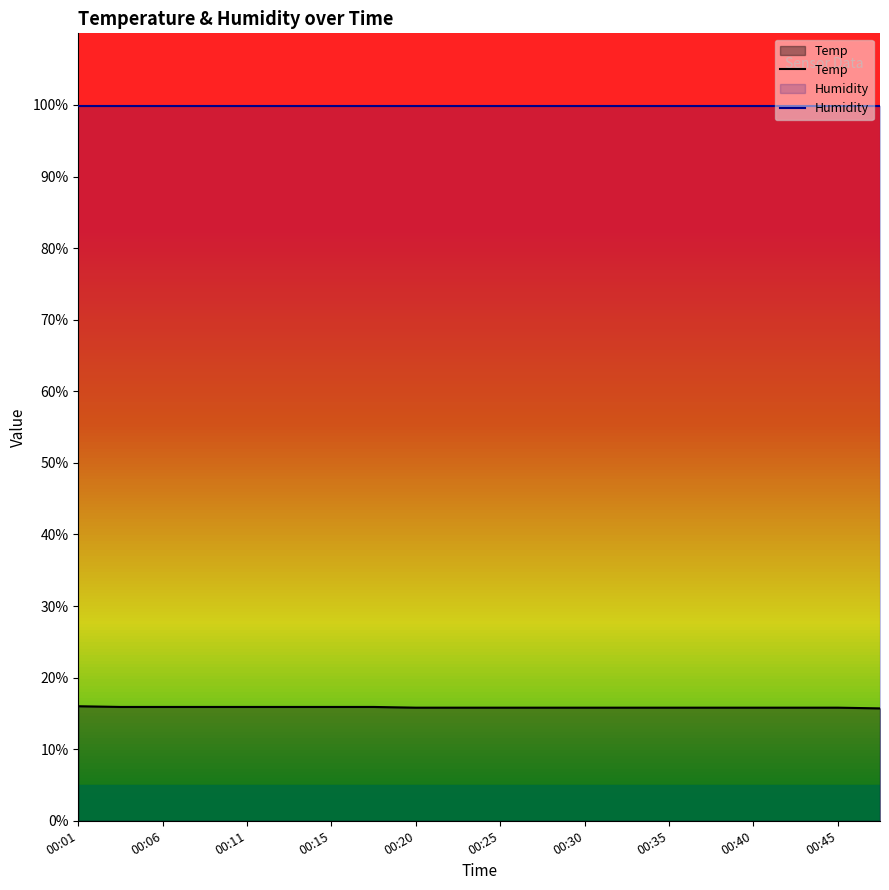

What is the ratio of the value at 00:08 to the value at 00:15?

1.0